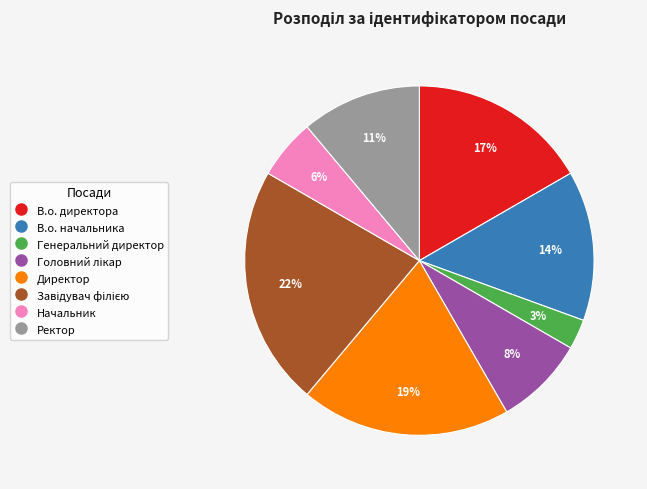

Which has a higher value, Директор or Генеральний директор?

Директор